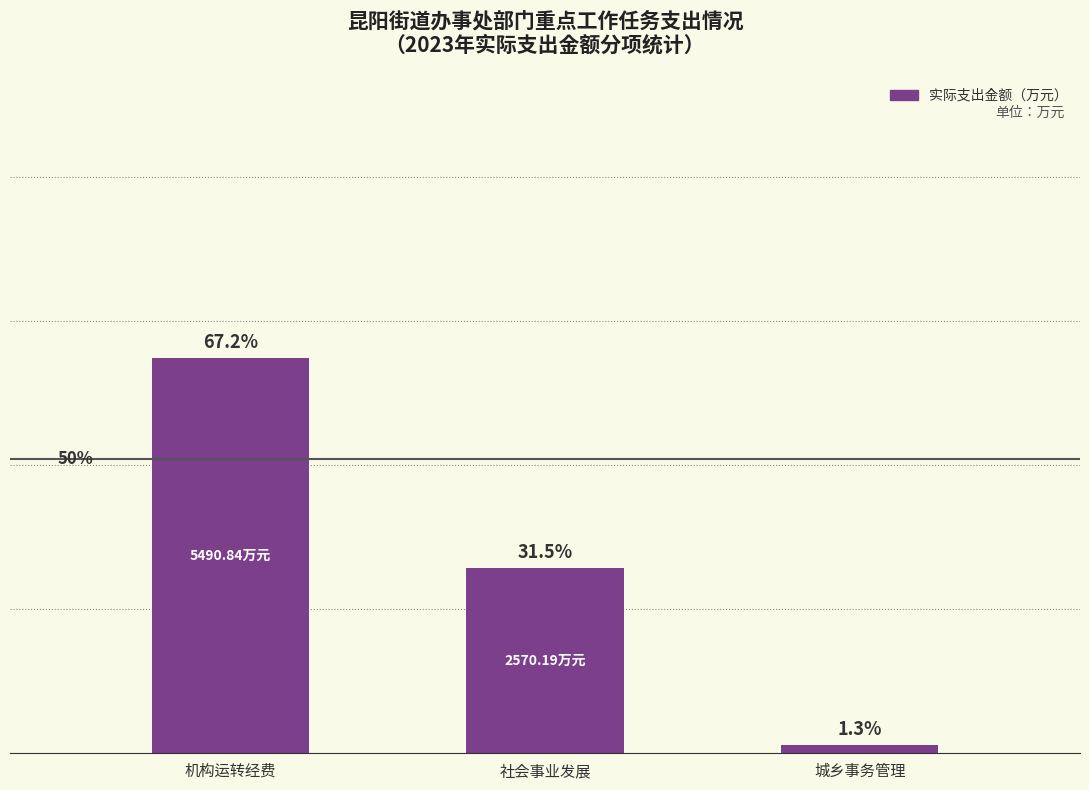

The value at 城乡事务管理 is 181.4. True or false?

False